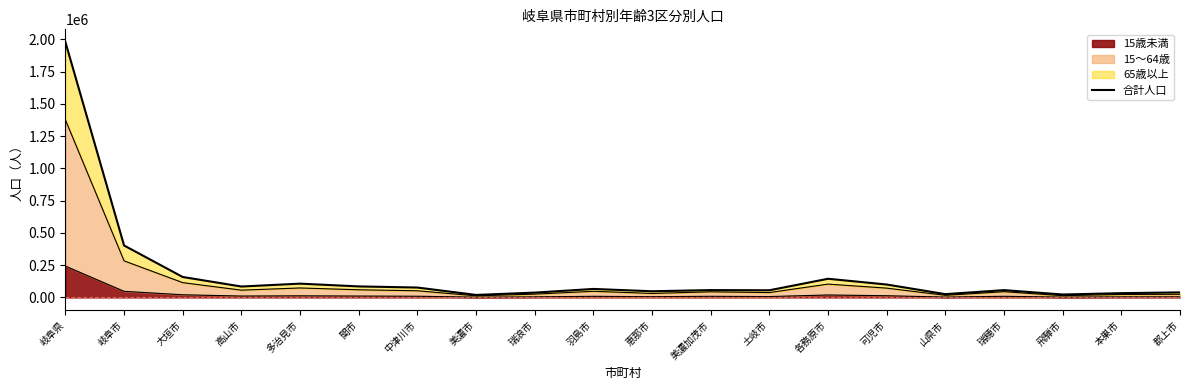

At which category does the chart reach its minimum across all series?

美濃市